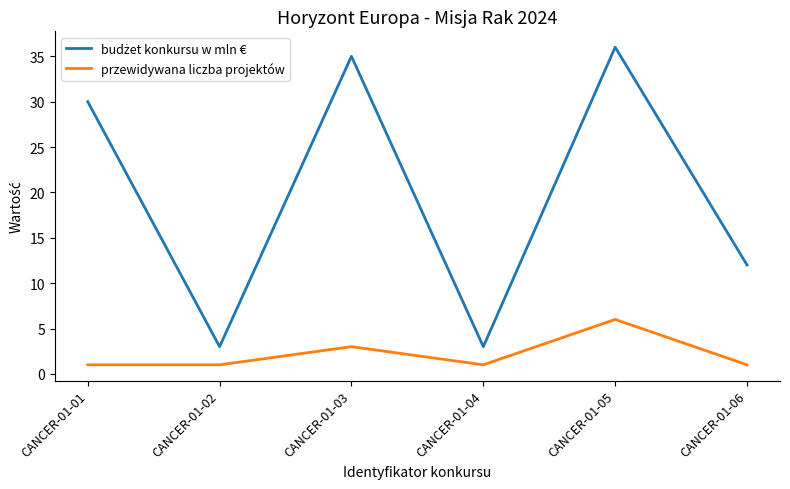

What is the maximum value for przewidywana liczba projektów?

6